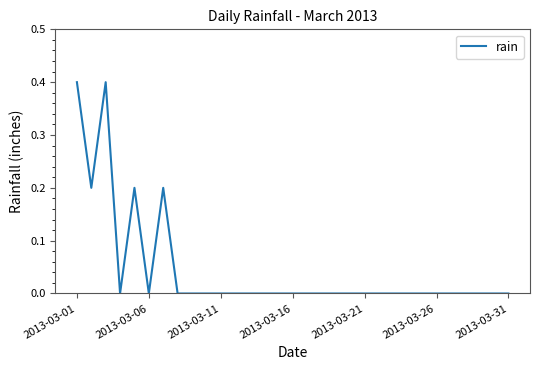

True or false: there are more than 0 points higher than both neighbors.

True